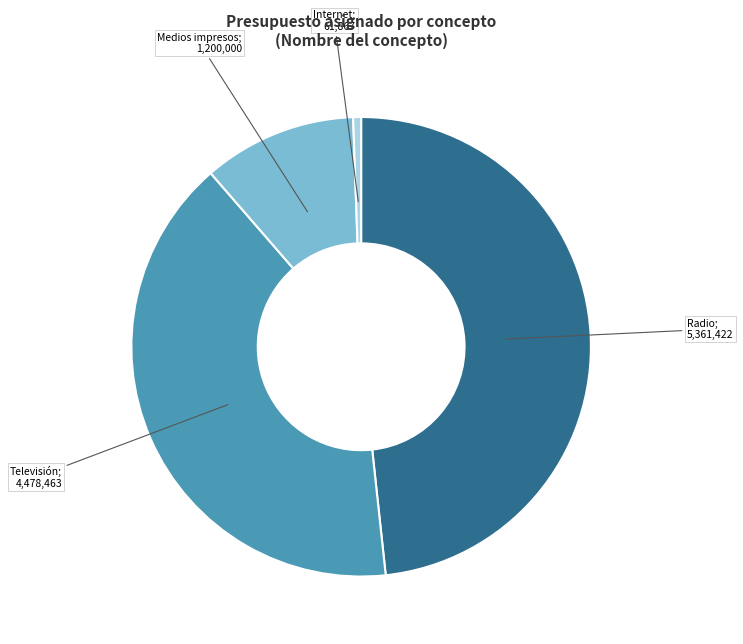

Is there a majority slice in this chart?

No